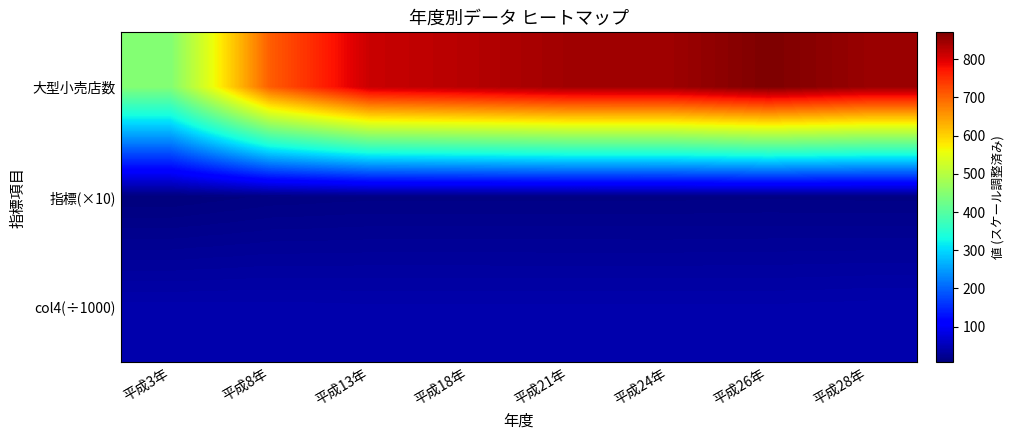

Between 平成3年 and 平成13年, which is larger?

平成13年